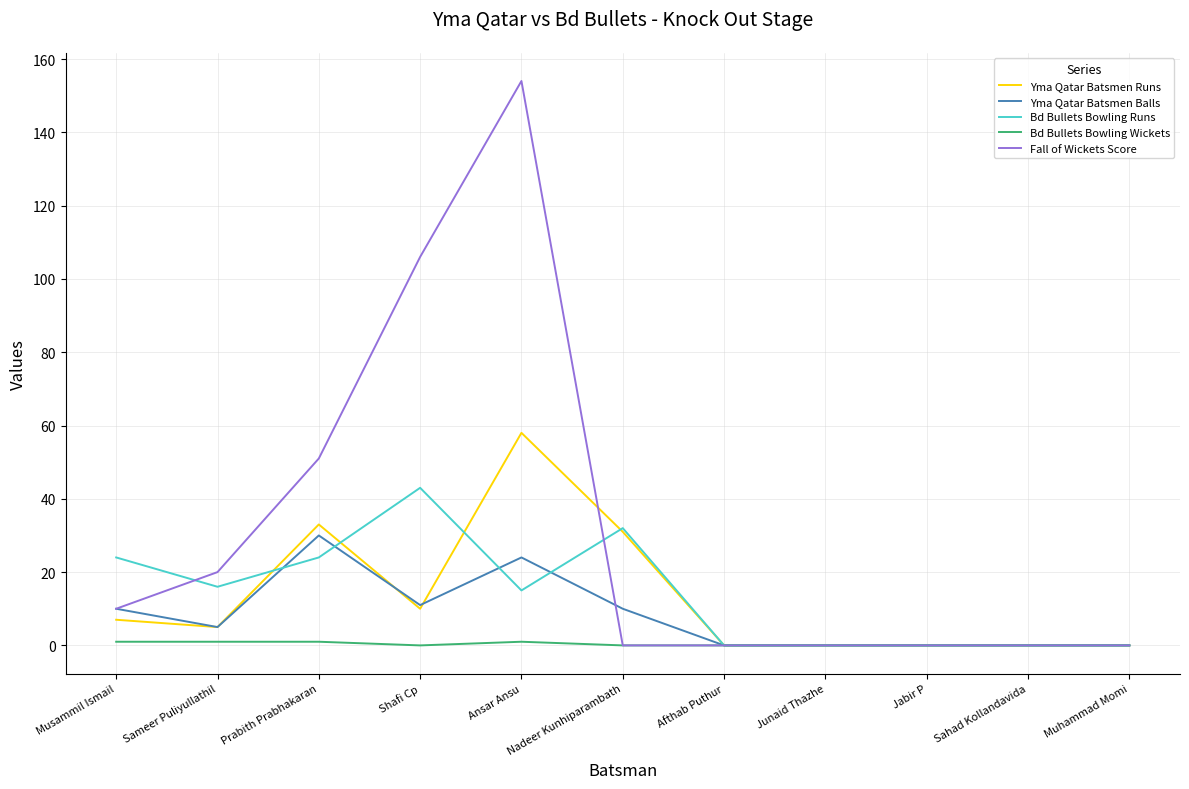

What is the sum of the Fall of Wickets Score values at Shafi Cp and Jabir P?

106